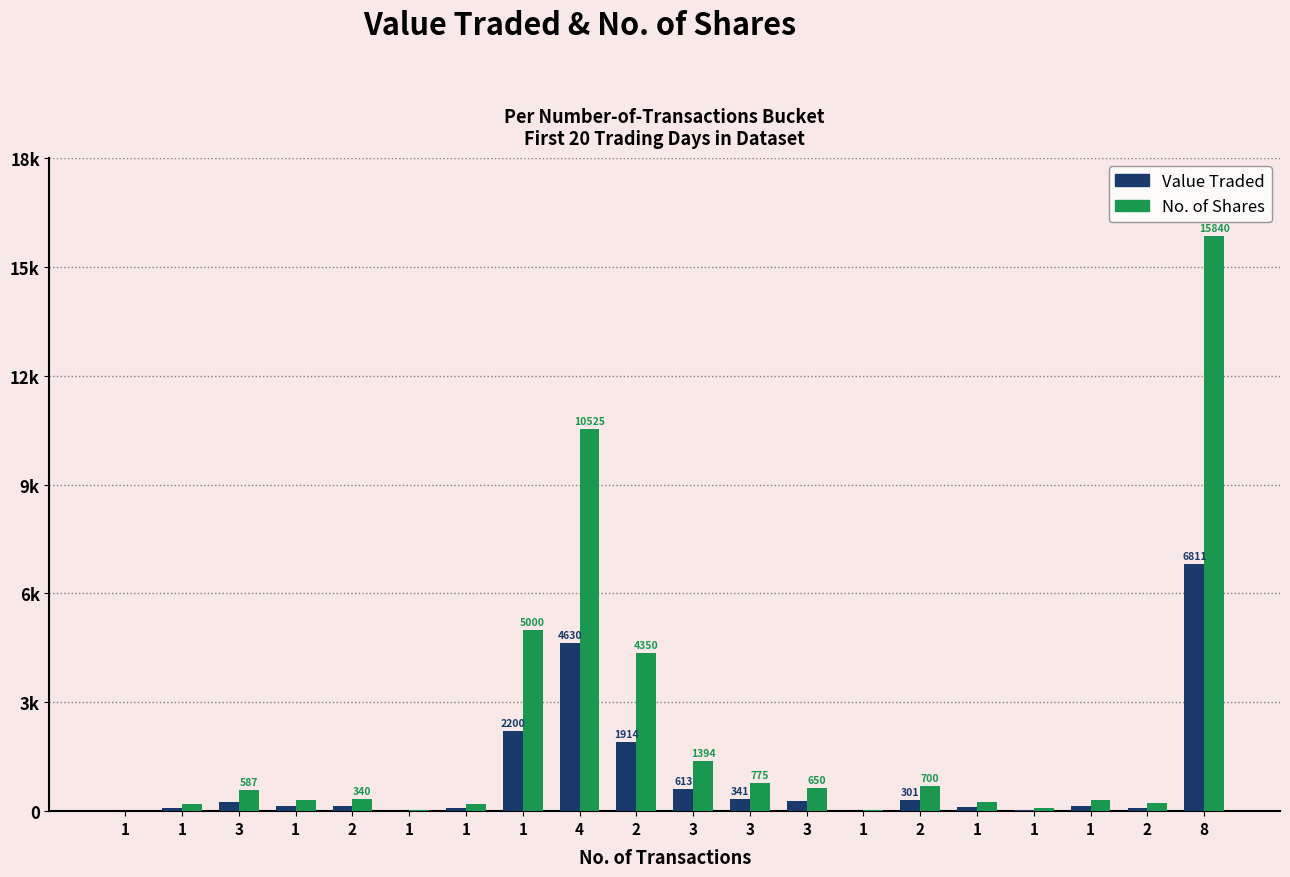

What are all the series names shown in the legend?

Value Traded, No. of Shares